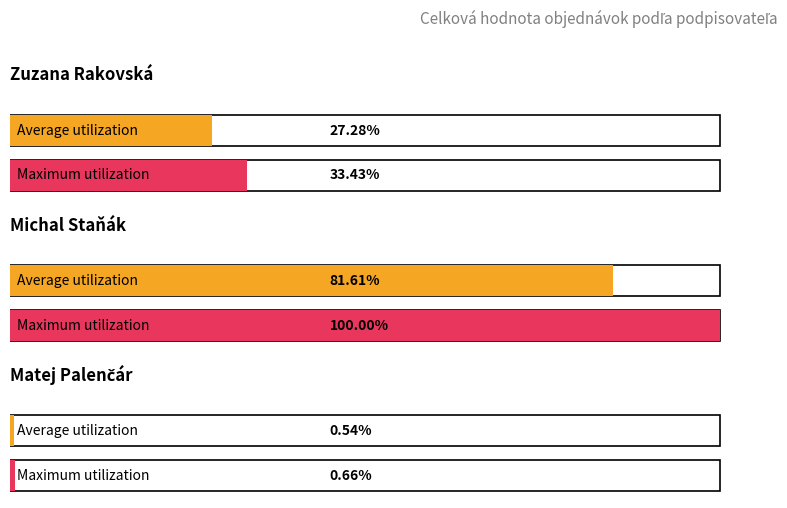

True or false: the data shows 173.5 at 25.

False